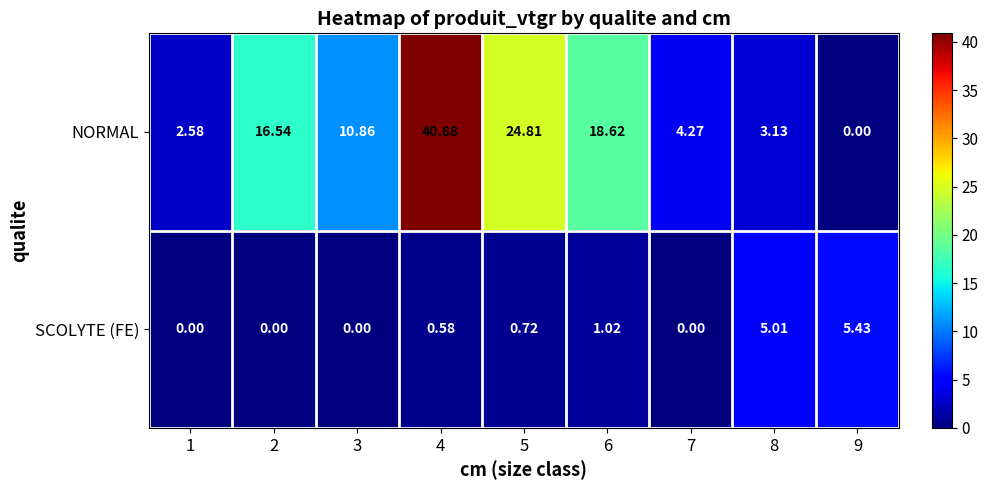

List the series in order of their peak value, highest first.

NORMAL, SCOLYTE (FE)